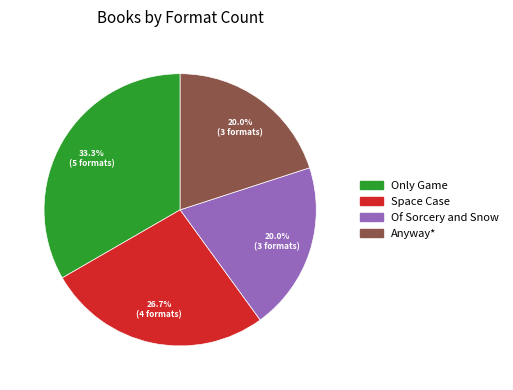

Which slice is the largest?

Only Game